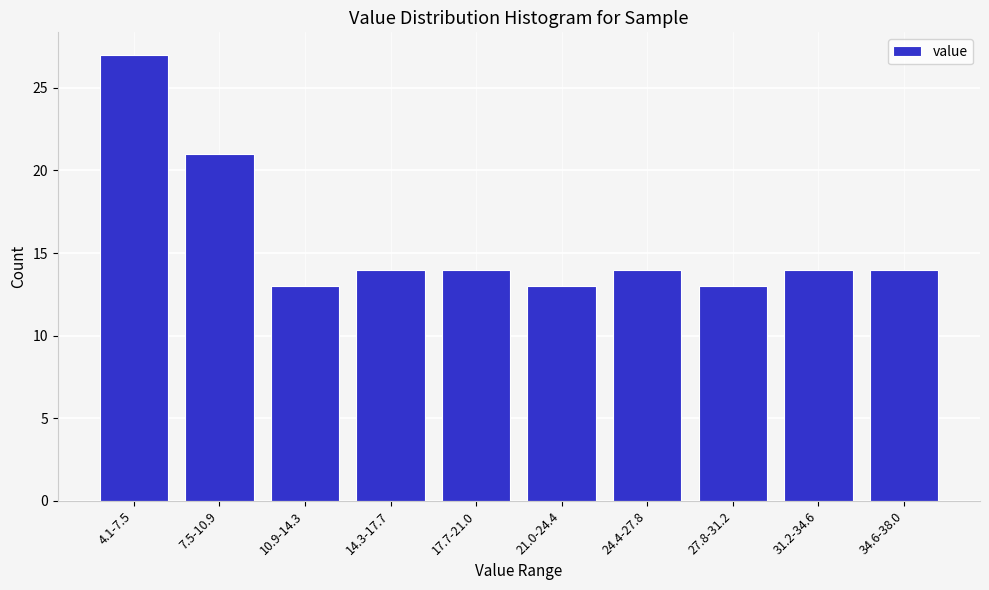

Reading right to left, transcribe all the data shown in this chart.

14	14	13	14	13	14	14	13	21	27